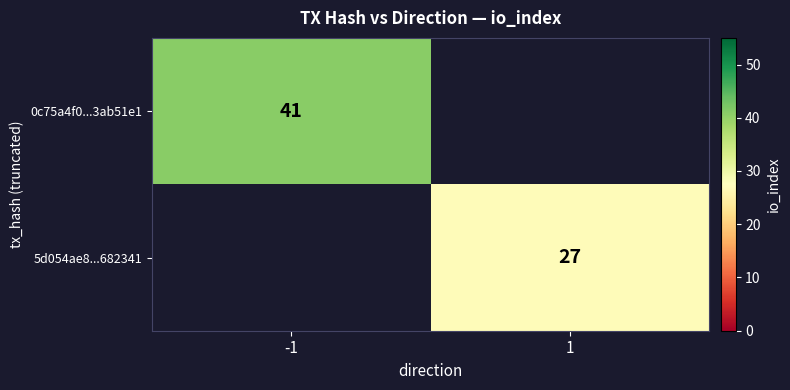

Is it true that 5d054ae8...682341 equals 27 at 1?

True